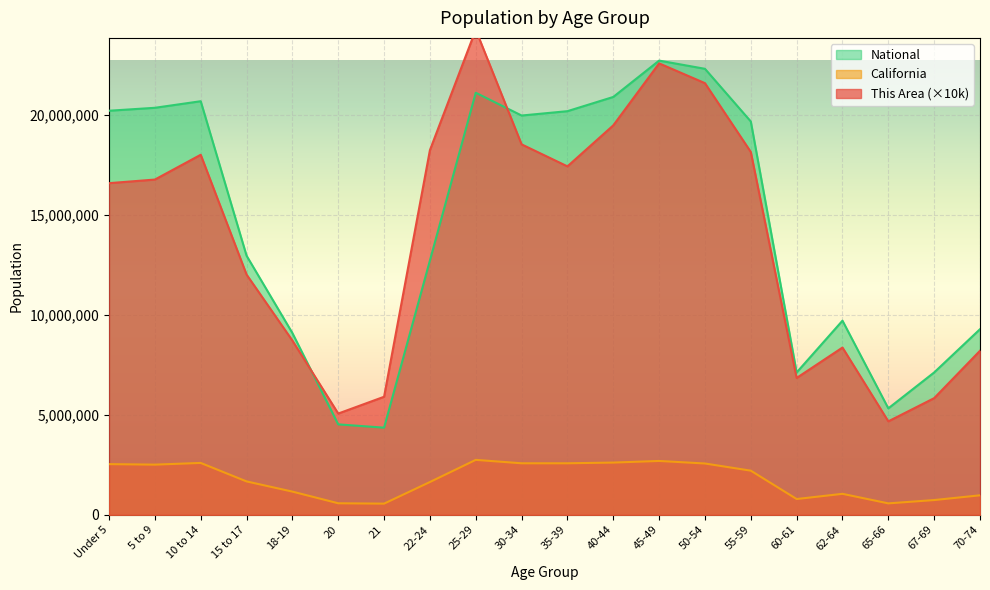

What is the difference between the maximum and minimum values in the National series?

18354297